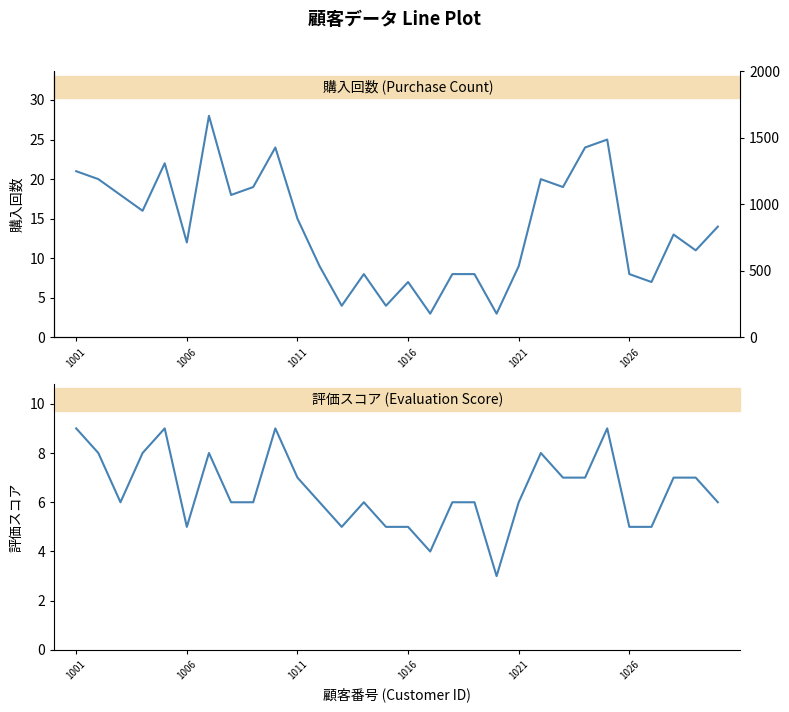

Does the chart display data point markers on the line(s)?

No